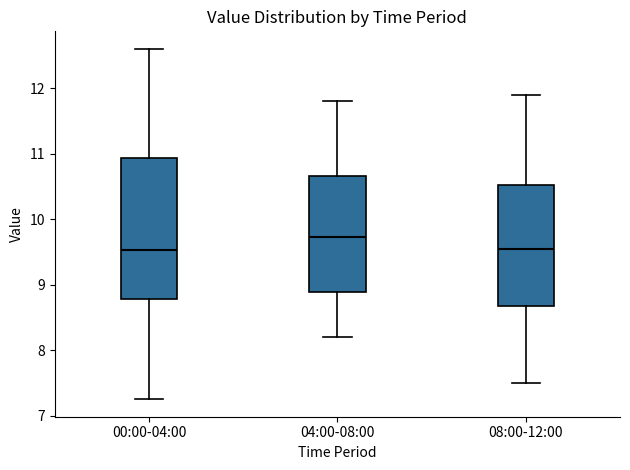

Reading left to right, read every box against the y-axis: the position of its median line, the range the box covers, and the ends of its whiskers. The values are not printed on the chart, so give them approximately, as read against the axis.

00:00-04:00: median 9.5, box 8.8 to 10.9, whiskers 7.3 to 12.6
04:00-08:00: median 9.7, box 8.9 to 10.7, whiskers 8.2 to 11.8
08:00-12:00: median 9.6, box 8.7 to 10.5, whiskers 7.5 to 11.9